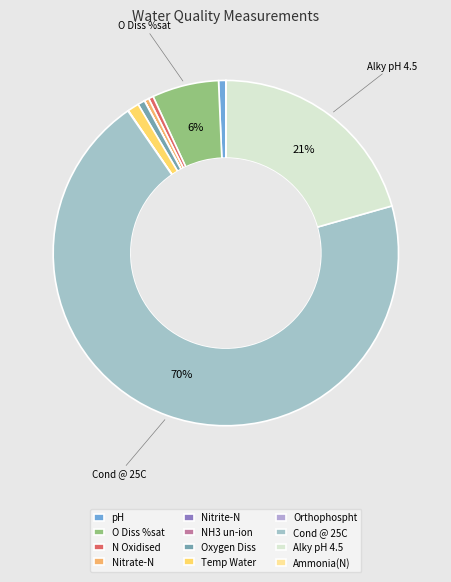

To the nearest percent, what is the average slice percentage?

8%